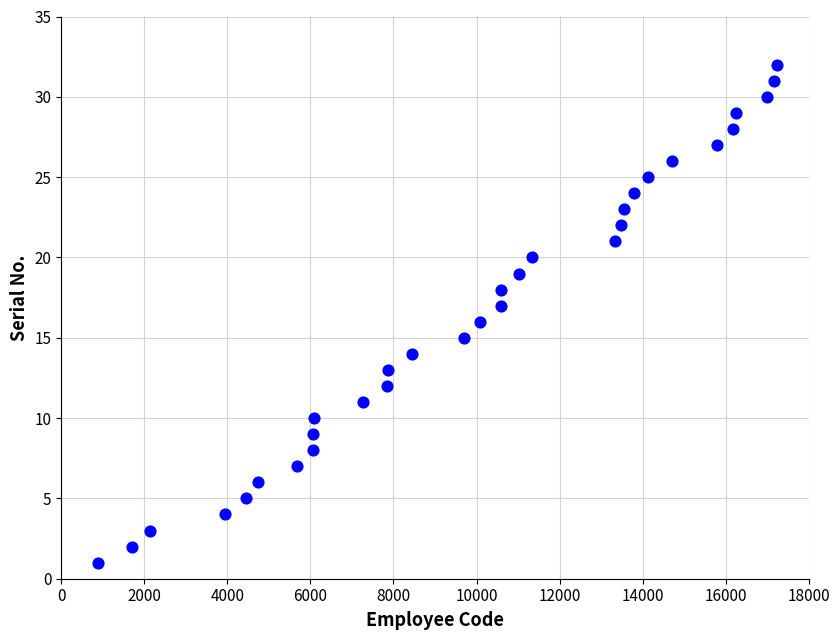

What is the range of X values (max minus min)?

16354